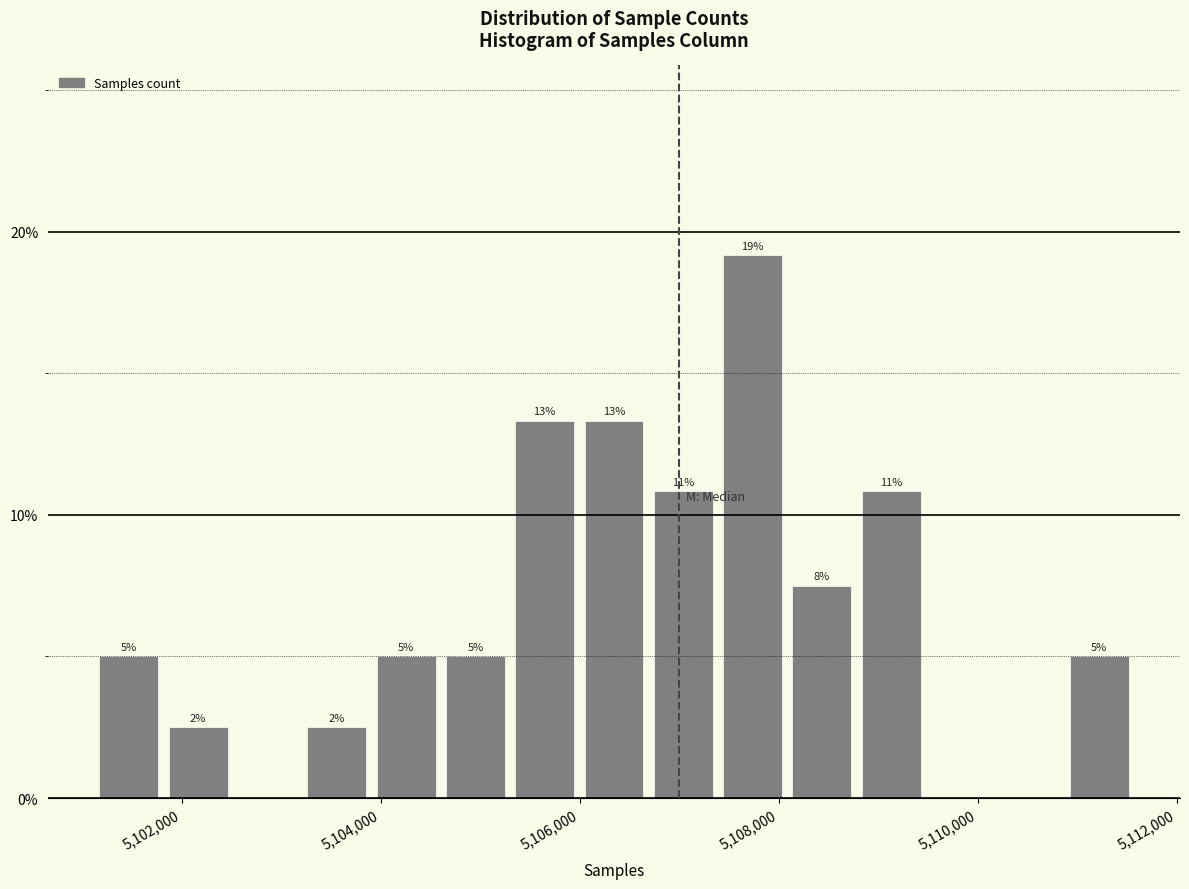

Around what value on the x-axis is the tallest bar? Give the approximate position of its centre, as read against the axis.

5107800